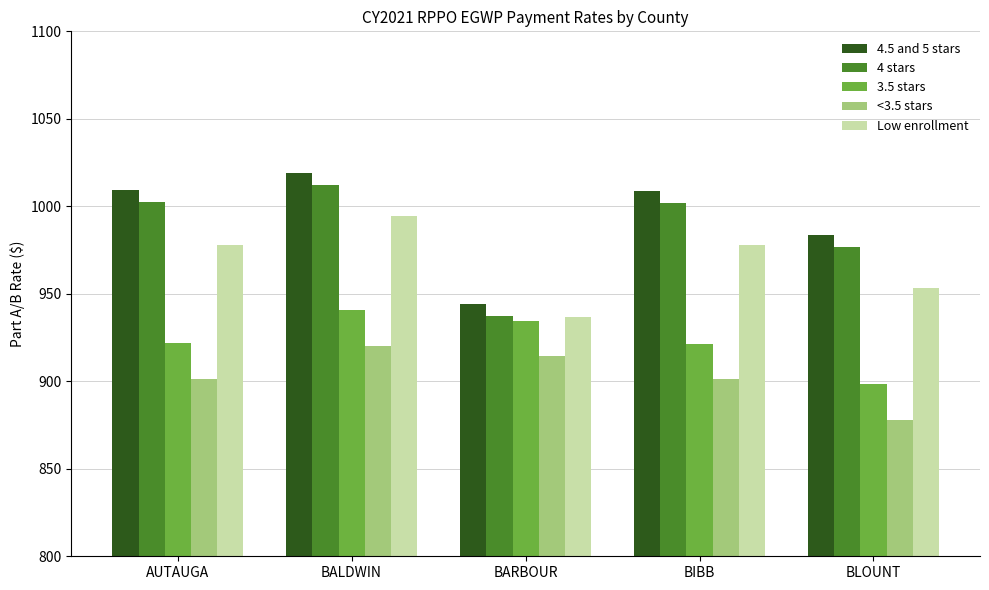

How many groups of bars are there?

5